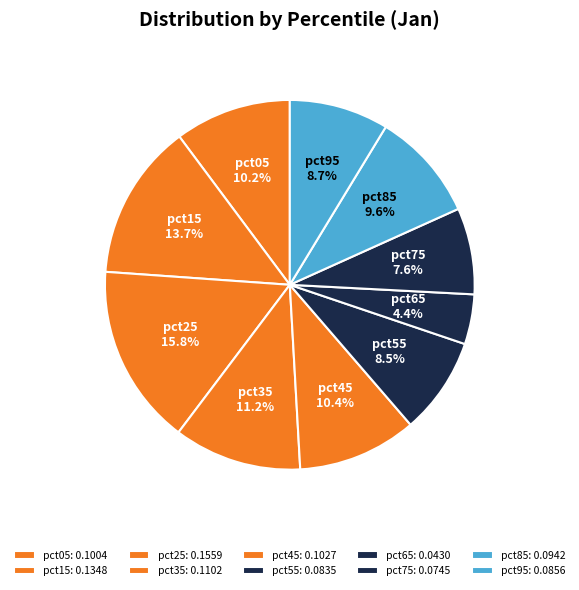

Combined, do pct85 and pct75 account for over 50%?

No